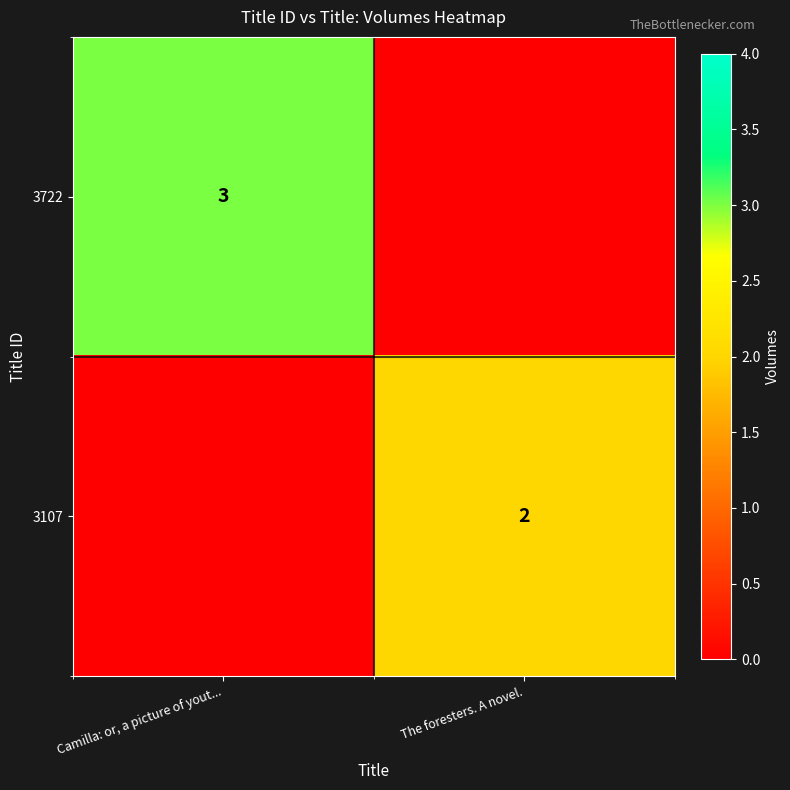

True or false: 3722 has a value of 2 at Camilla: or, a picture of yout....

False